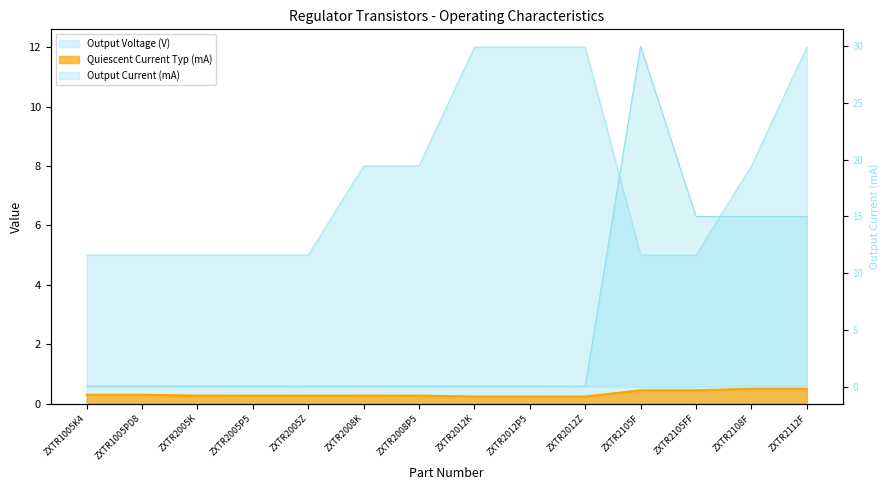

What is the highest value of the Quiescent Current Typ (mA) series?

0.5